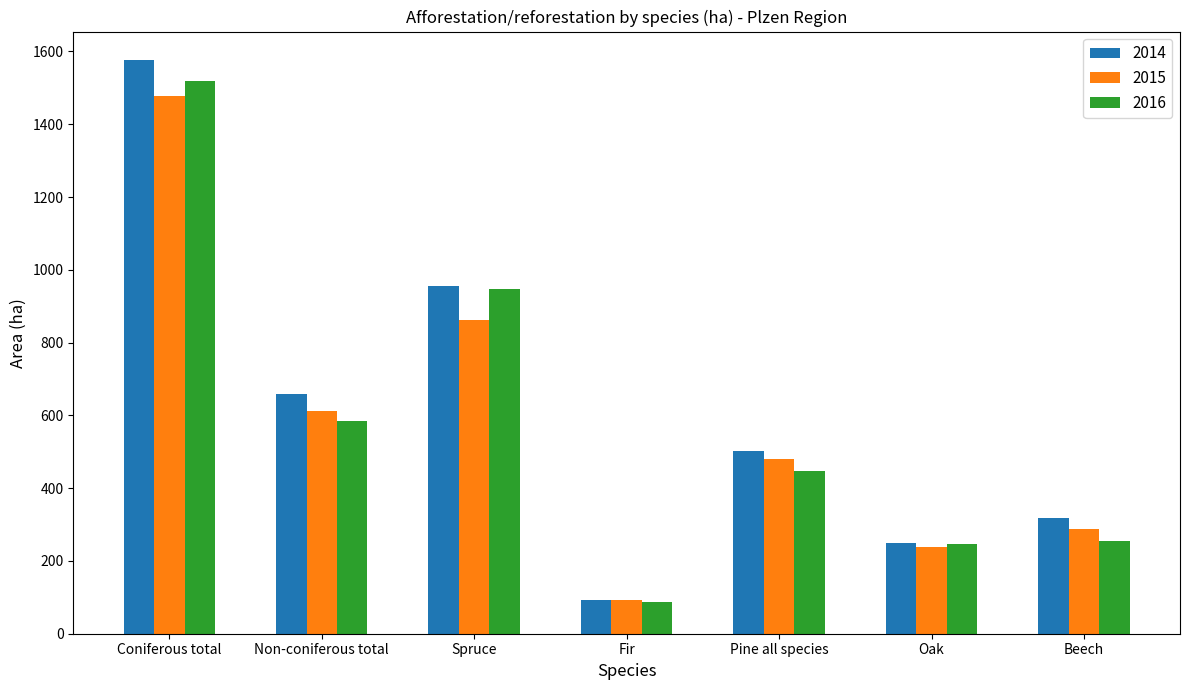

At how many categories does at least one series exceed 722?

2